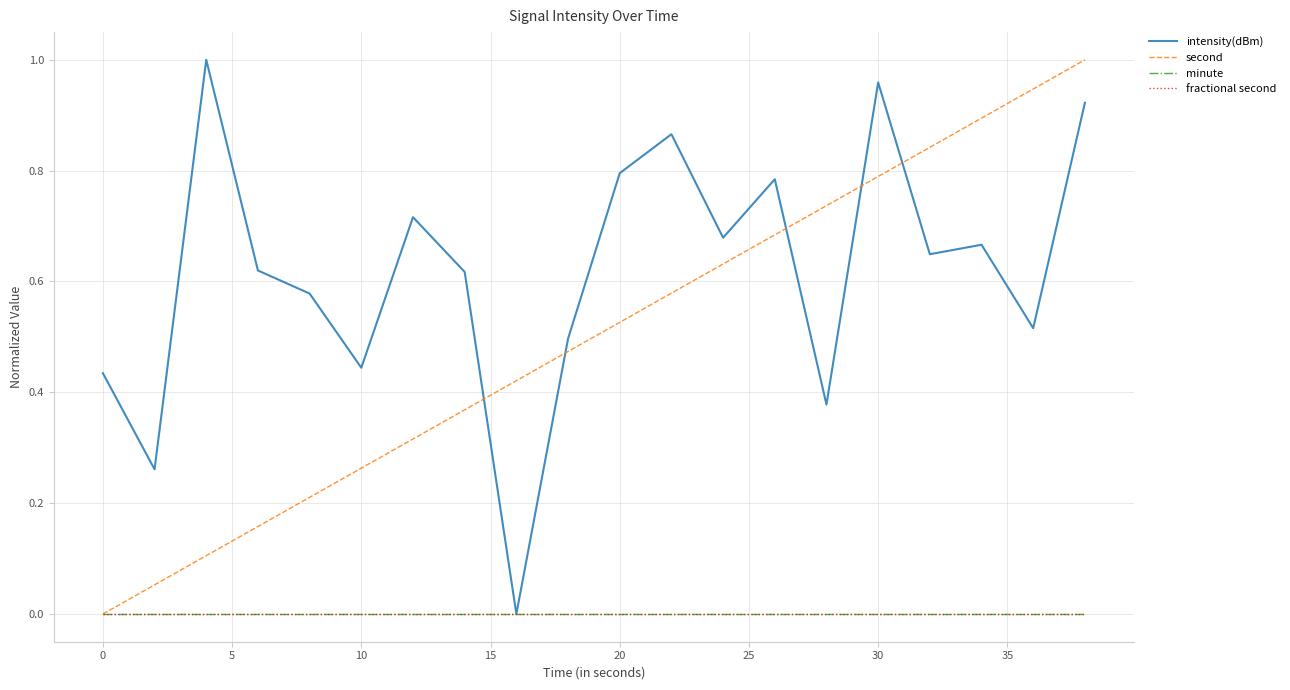

What are all the series names shown in the legend?

intensity(dBm), second, minute, fractional second